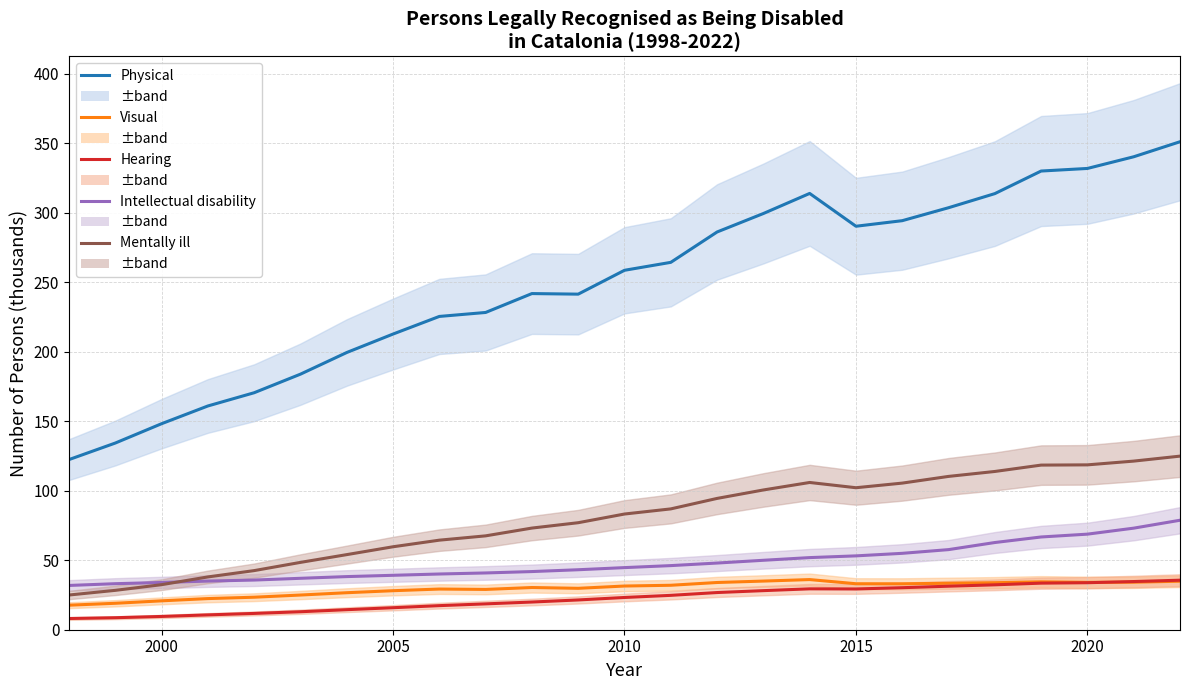

How many values in the Hearing series exceed 23?

13